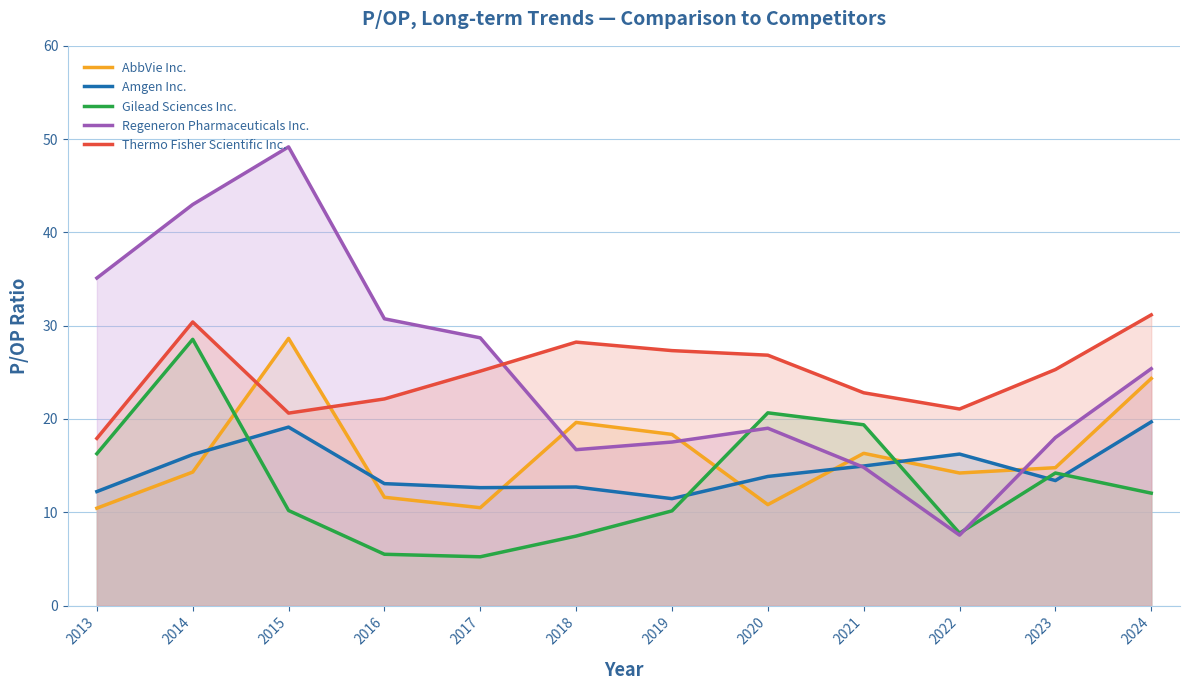

The Amgen Inc. series shows 19.5 at 2017. True or false?

False